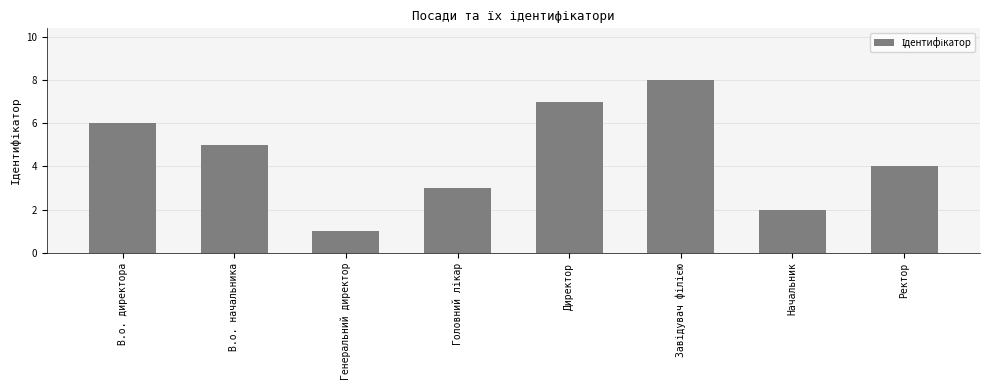

What position from the left is Директор?

5